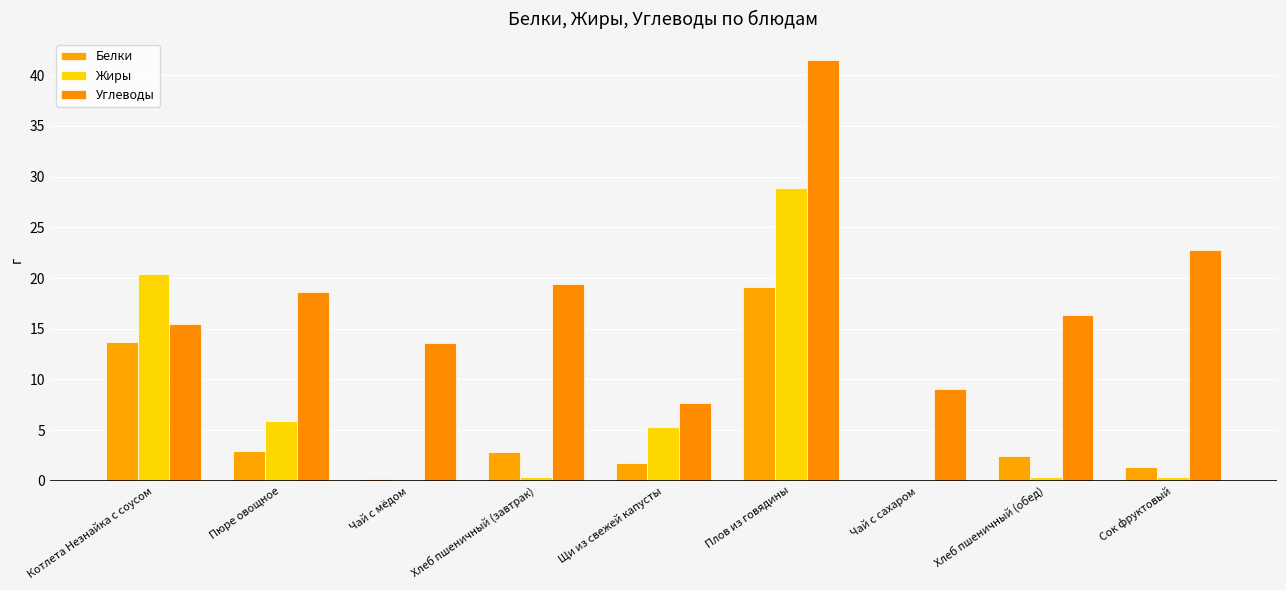

Are the bars horizontal?

No